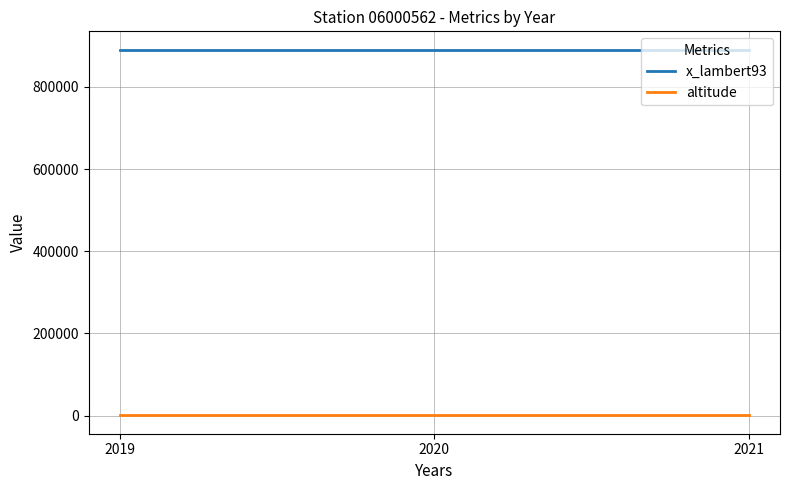

How many lines are shown in the chart?

2